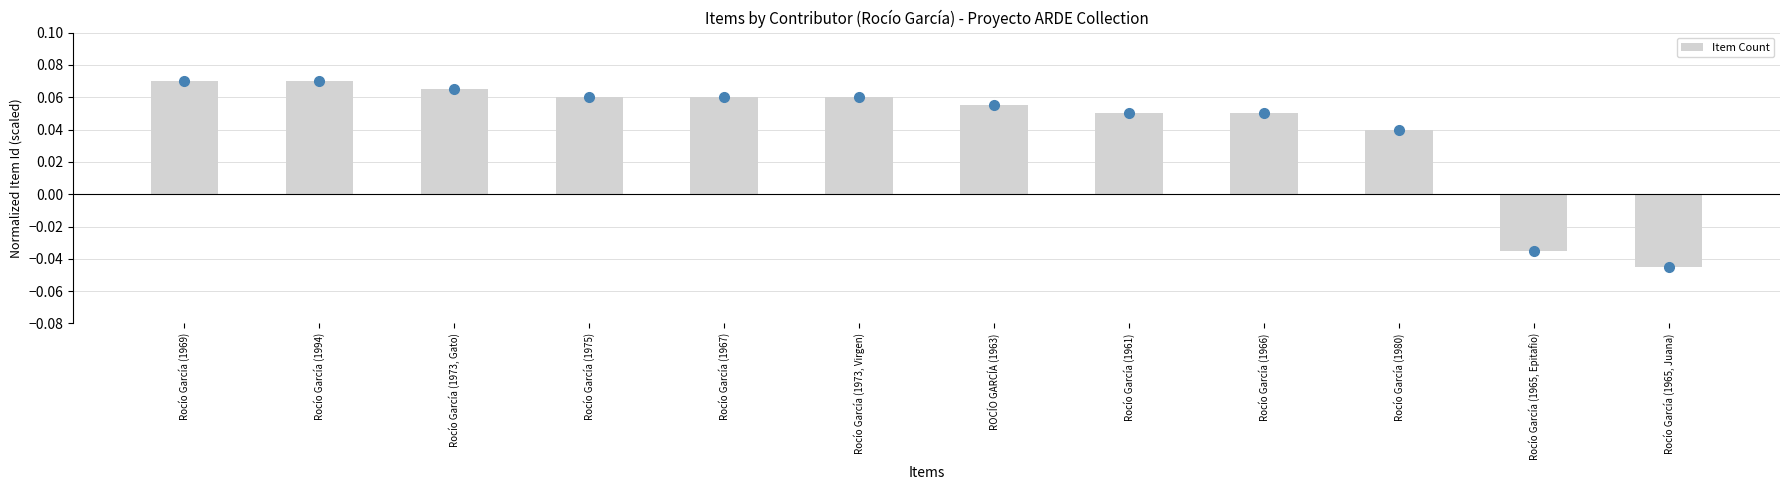

How many values are below zero?

2